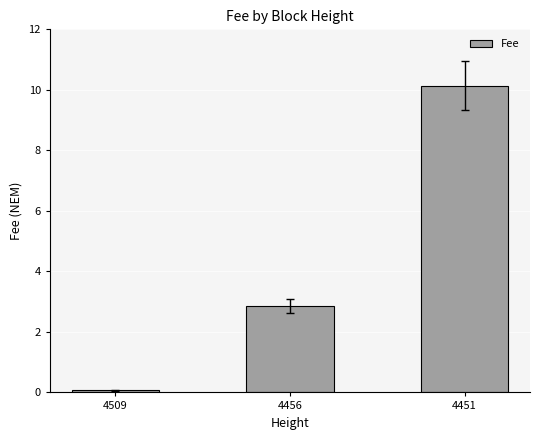

What is the average value?

4.3